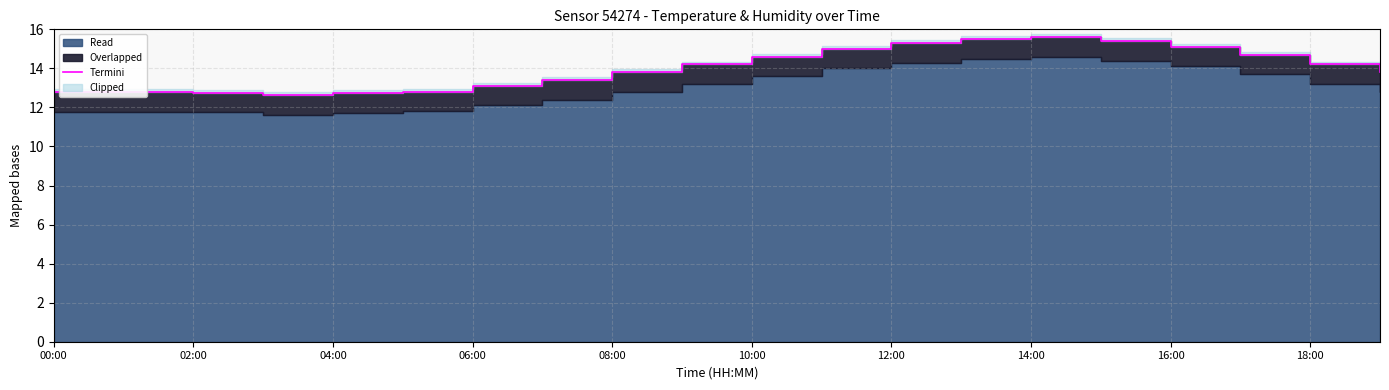

The value at 02:00 is 3.2. True or false?

False